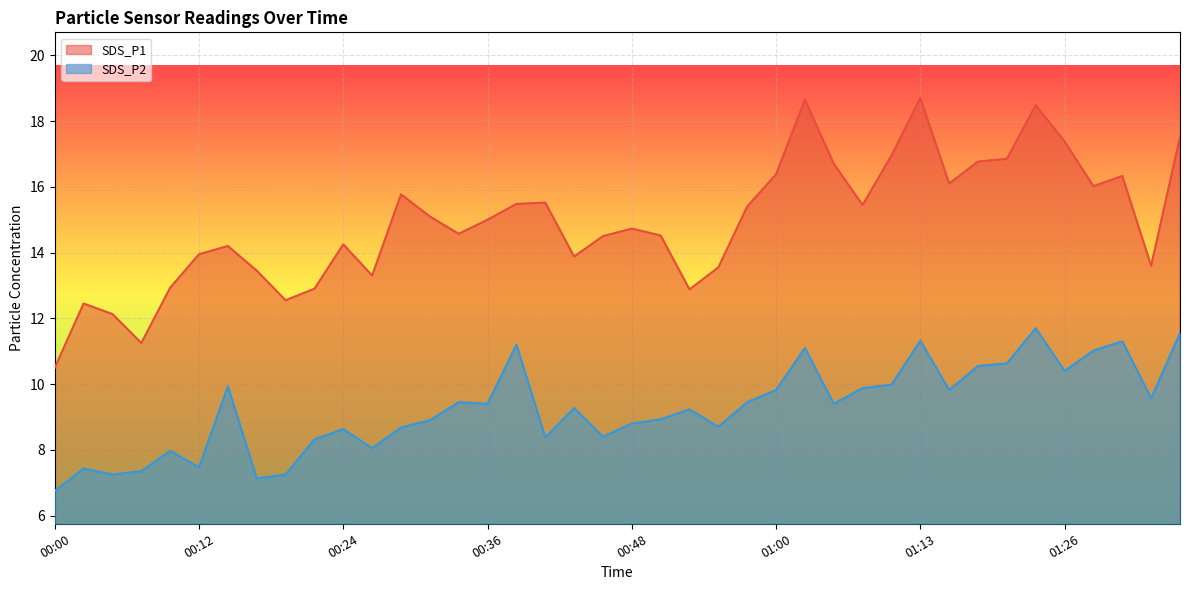

What position from the right is 00:34?

26